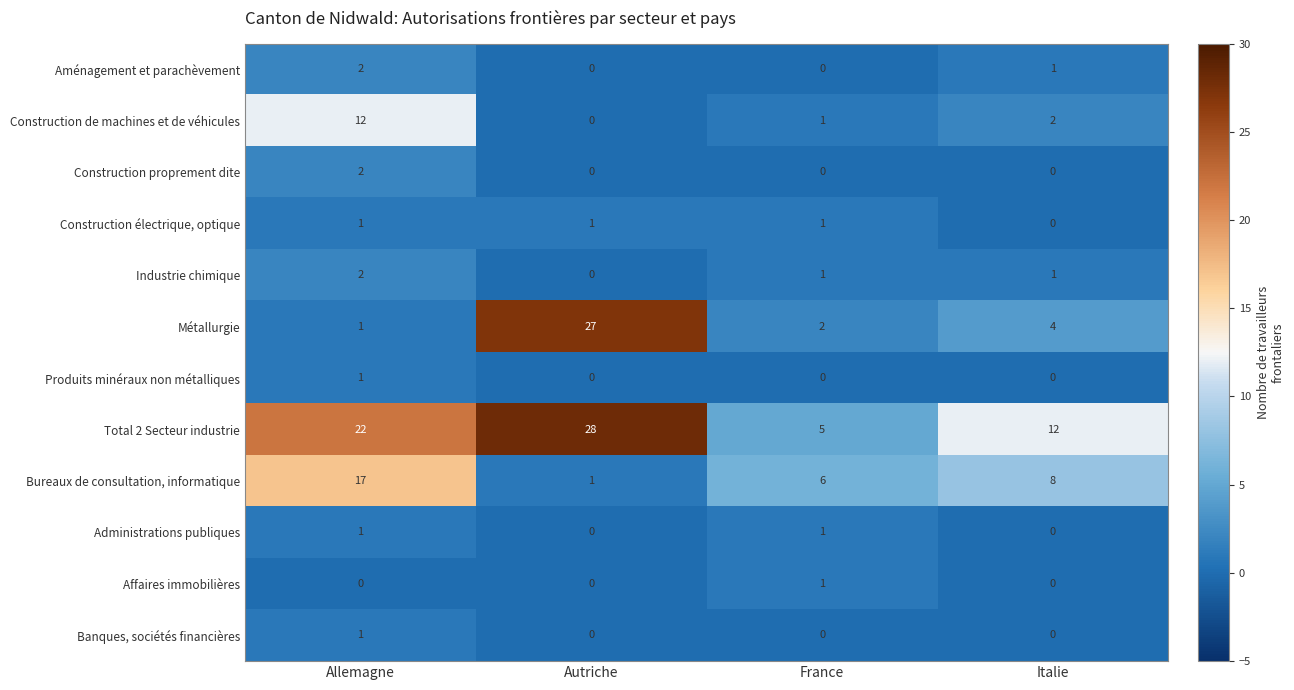

How many categories are shown in the chart?

4